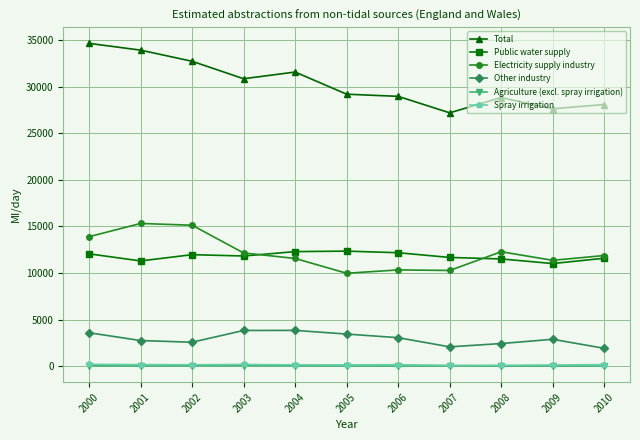

How many lines are shown in the chart?

6